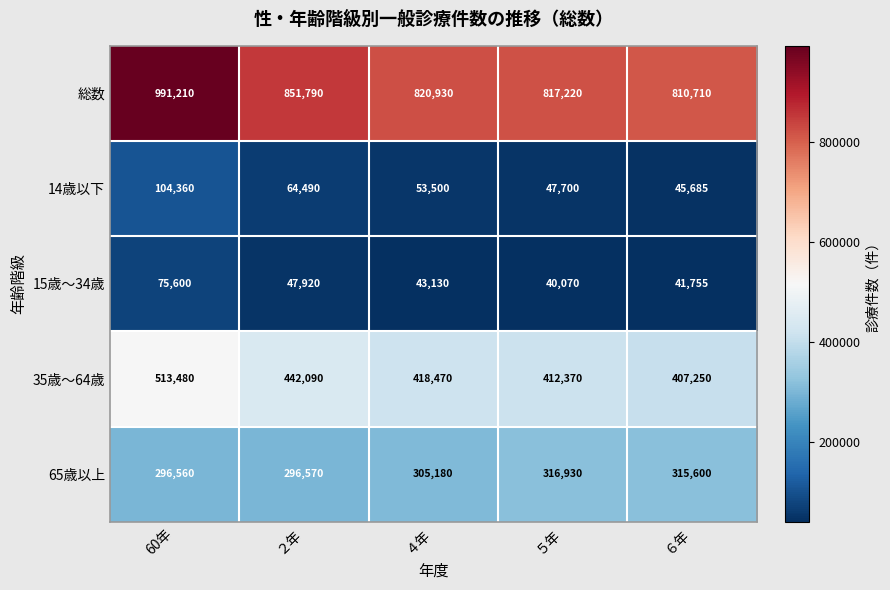

What is the total value across all series at ５年?

1634290